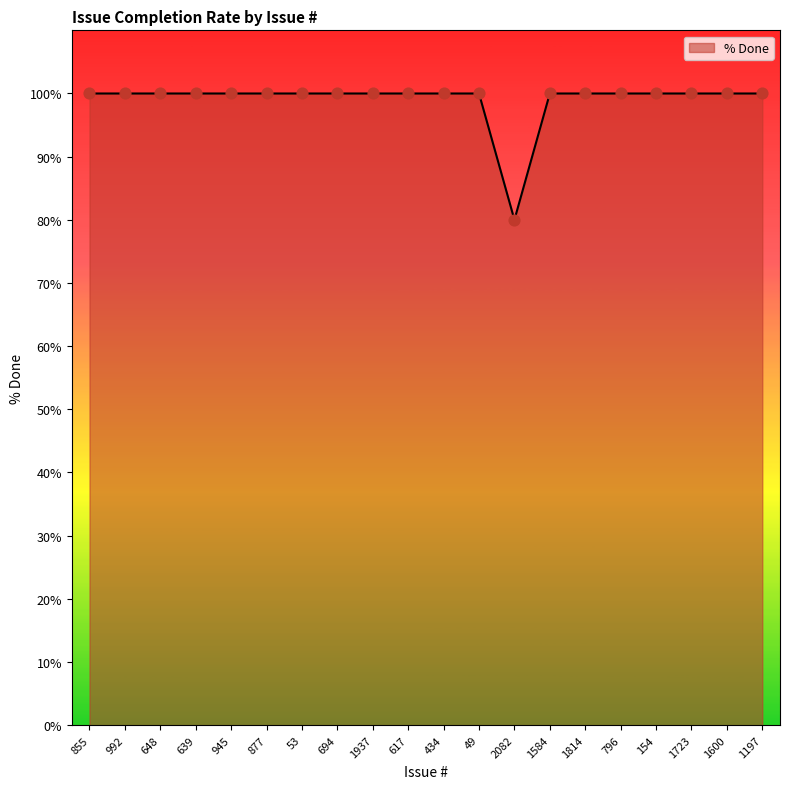

What is the ratio of the value at 434 to the value at 2082?

1.2